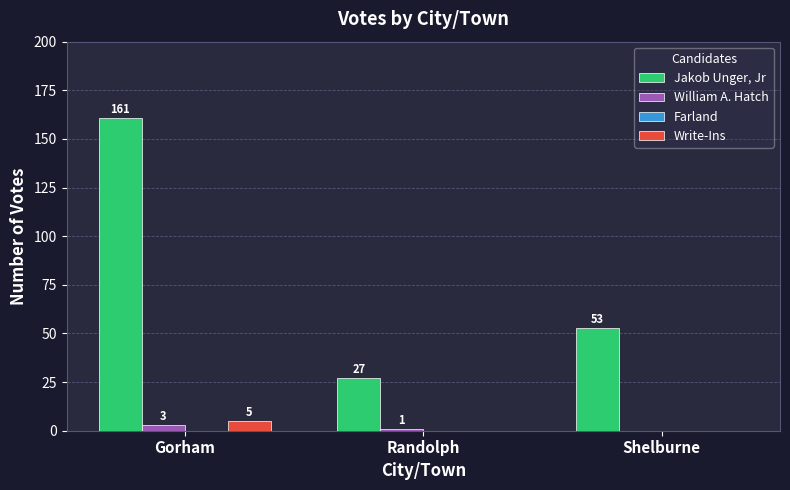

The value of Jakob Unger, Jr at Randolph is 27. True or false?

True